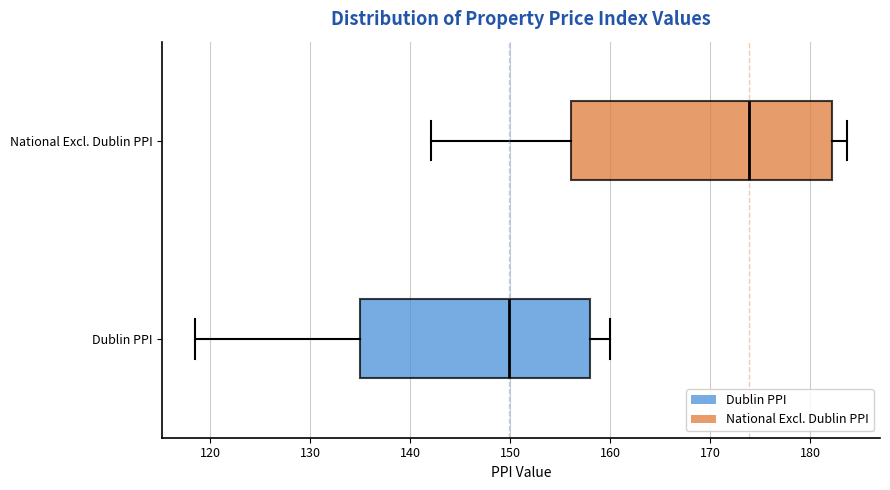

Reading bottom to top, transcribe this box plot: for each box, give where its median line is, the range the box spans, and where its two whiskers end, as read against the x-axis. The values are not printed on the chart, so give them approximately, as read against the axis.

Dublin PPI: median 150, box 135 to 158, whiskers 119 to 160
National Excl. Dublin PPI: median 174, box 156 to 182, whiskers 142 to 184